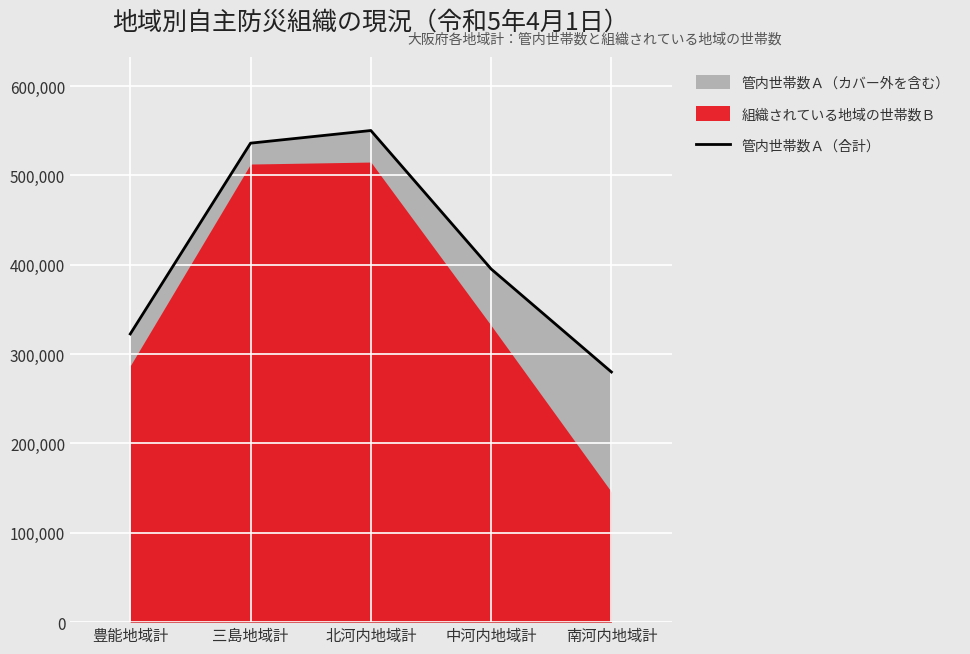

Reading left to right, extract all data points from this chart.

322616	536201	550343	395346	280015